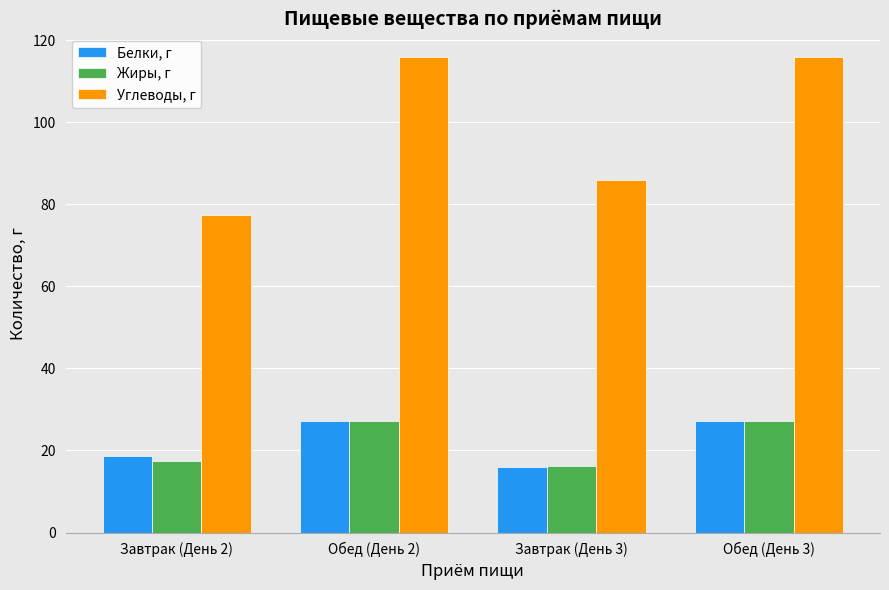

At which label does Углеводы, г reach its minimum?

Завтрак (День 2)